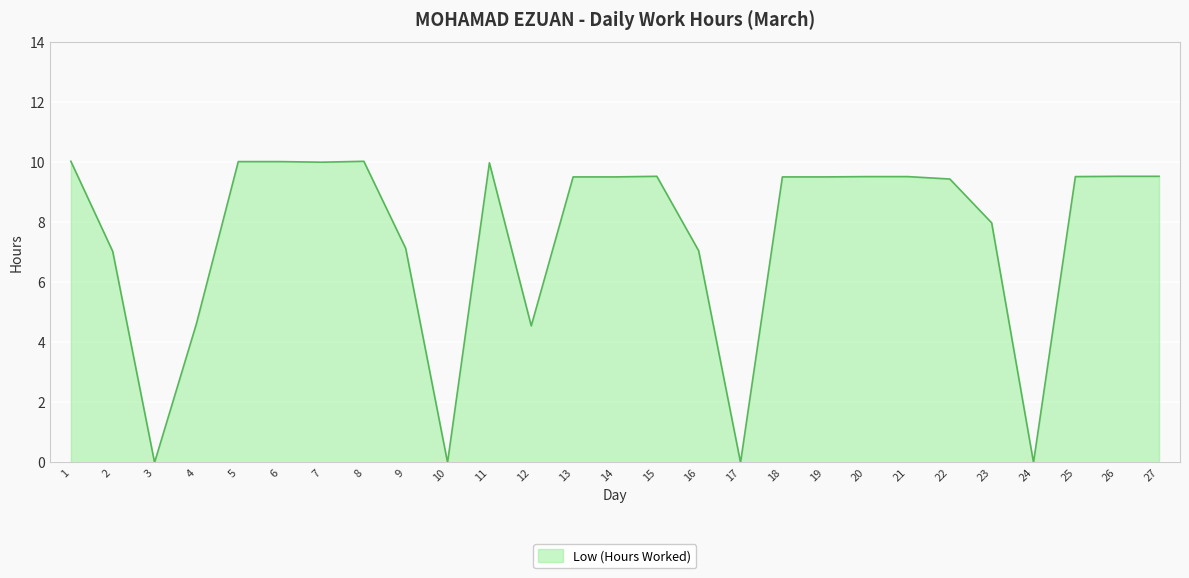

What is the sum of the values at 11 and 23?

18.0